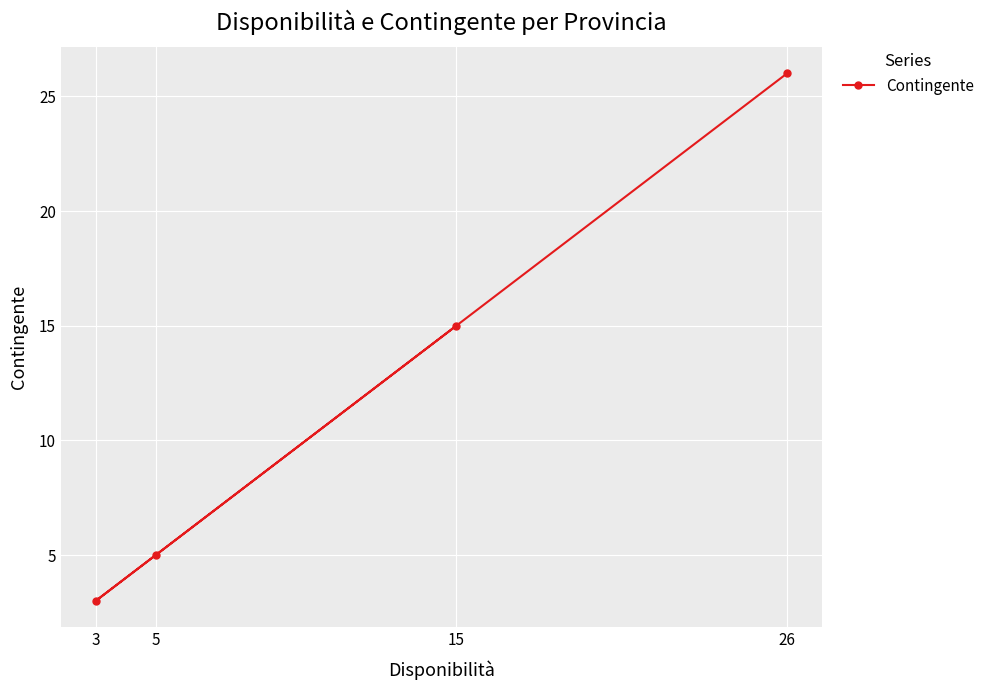

At which label is the value closest to 14?

15